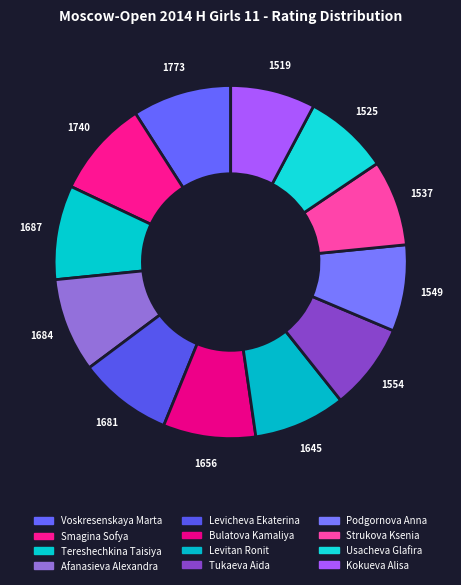

How many slices are in this pie chart?

12